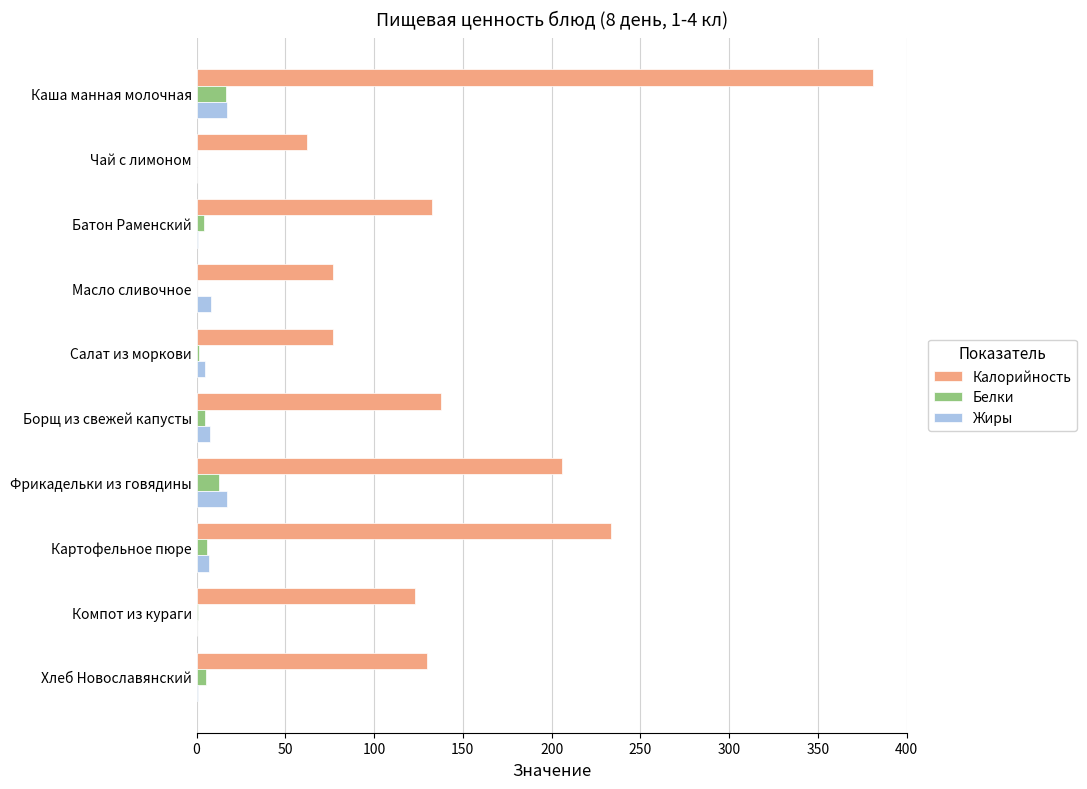

What is the highest value of the Жиры series?

17.0